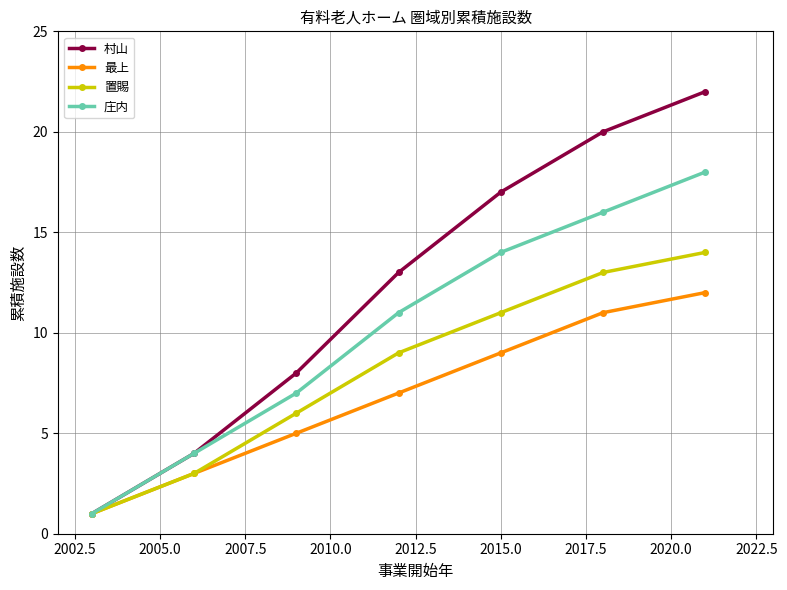

Reading left to right, extract all data points from this chart.

村山: 1	4	8	13	17	20	22
最上: 1	3	5	7	9	11	12
置賜: 1	3	6	9	11	13	14
庄内: 1	4	7	11	14	16	18